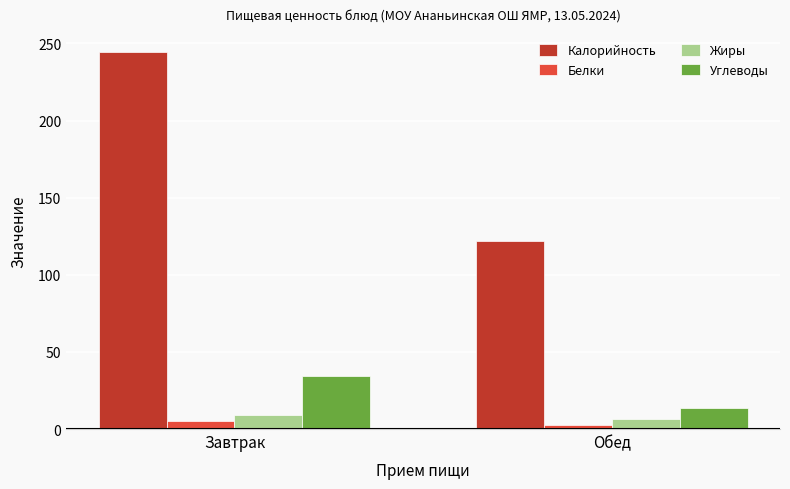

What is the difference between the Калорийность values at Завтрак and Обед?

122.3